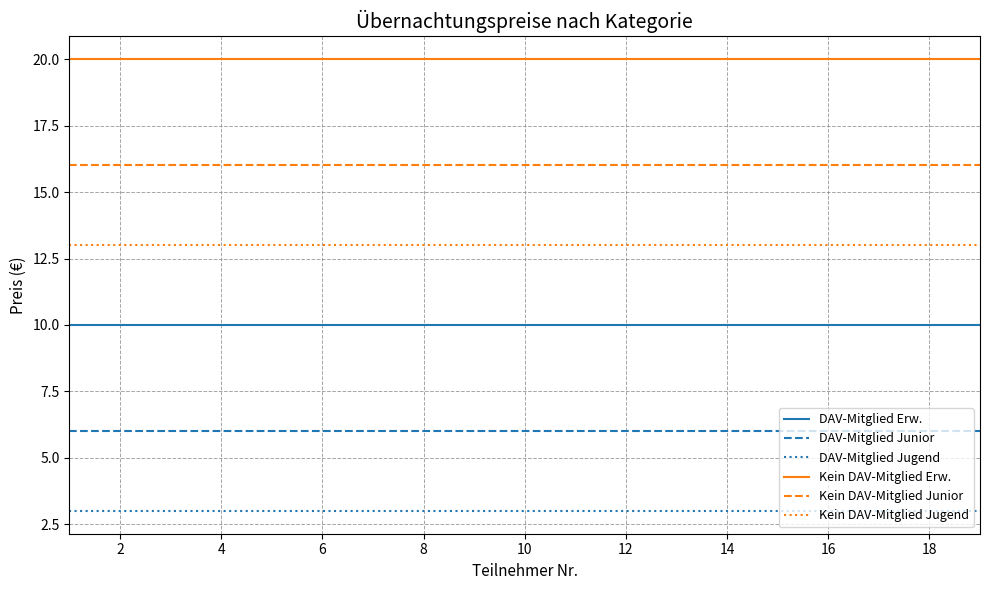

What is the greatest value displayed?

20